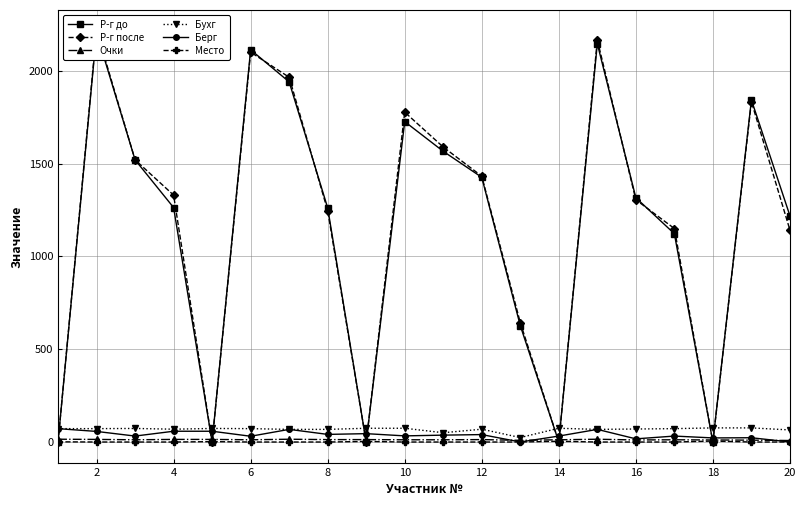

True or false: Бухг and Место cross at least once.

False